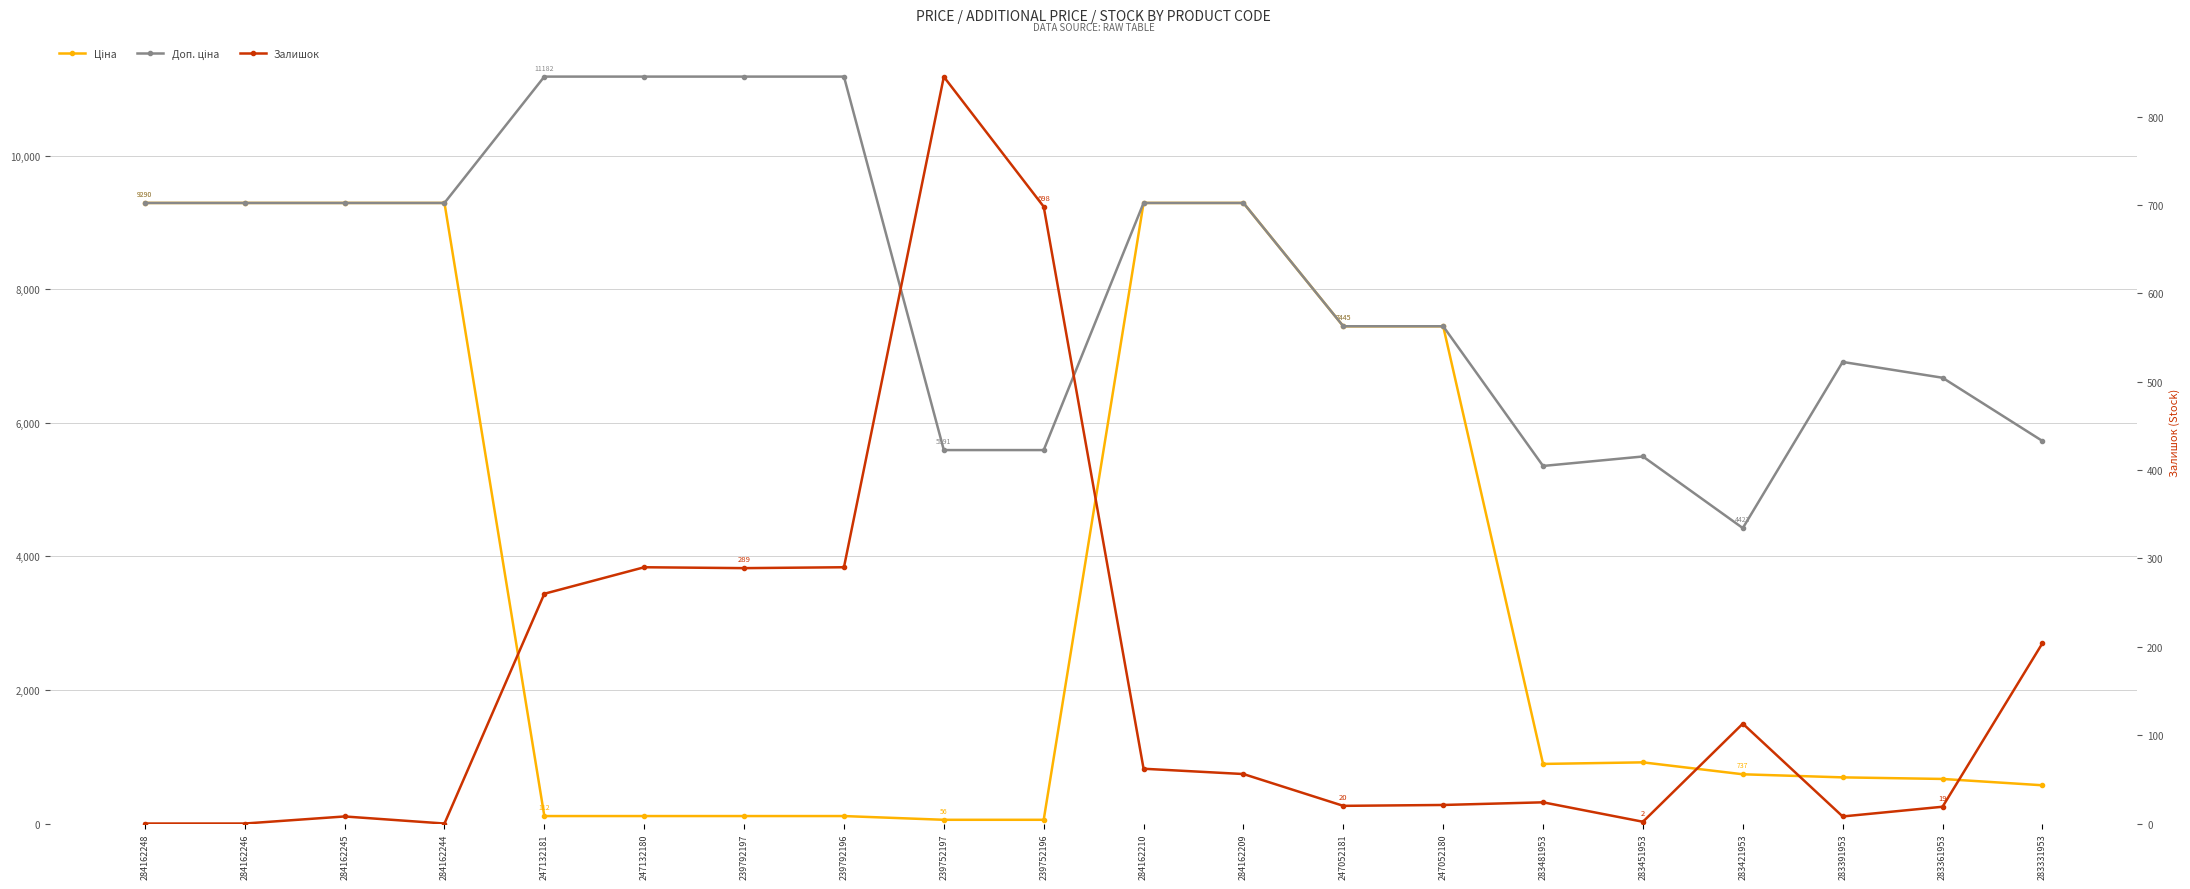

What is the greatest value displayed?

11182.0